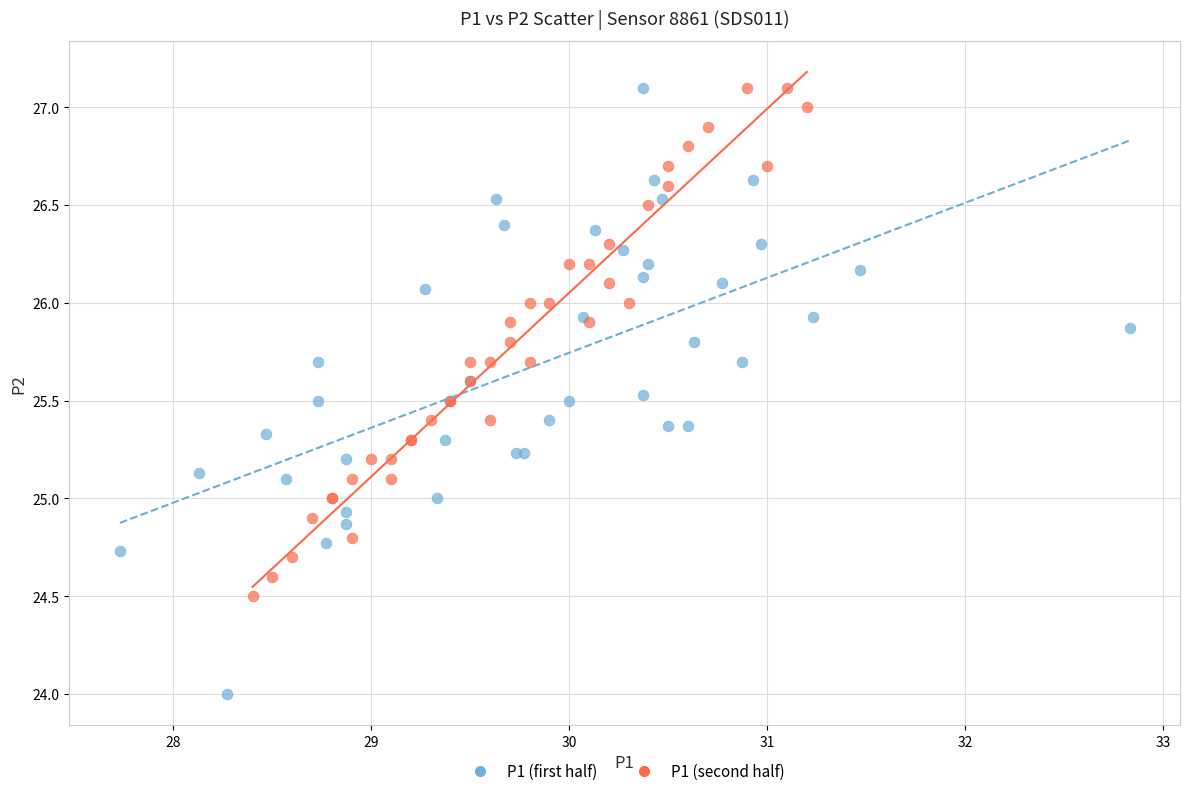

Which series reaches the minimum Y coordinate?

P1 (first half)